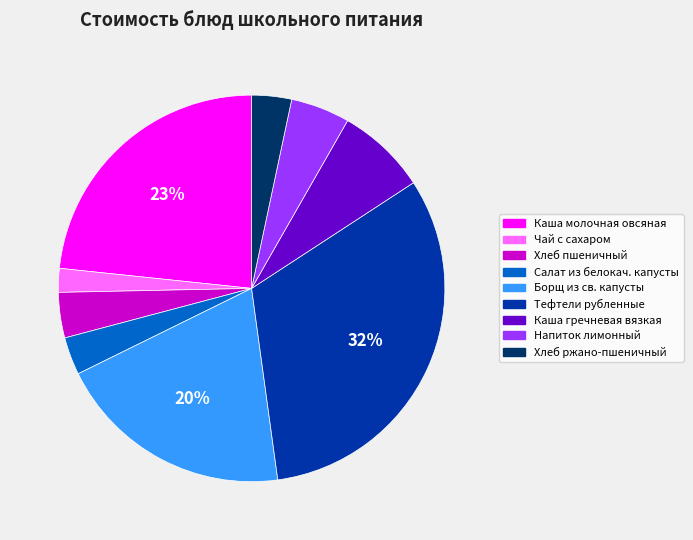

Do Каша гречневая вязкая and Напиток лимонный together represent more than half of the pie?

No